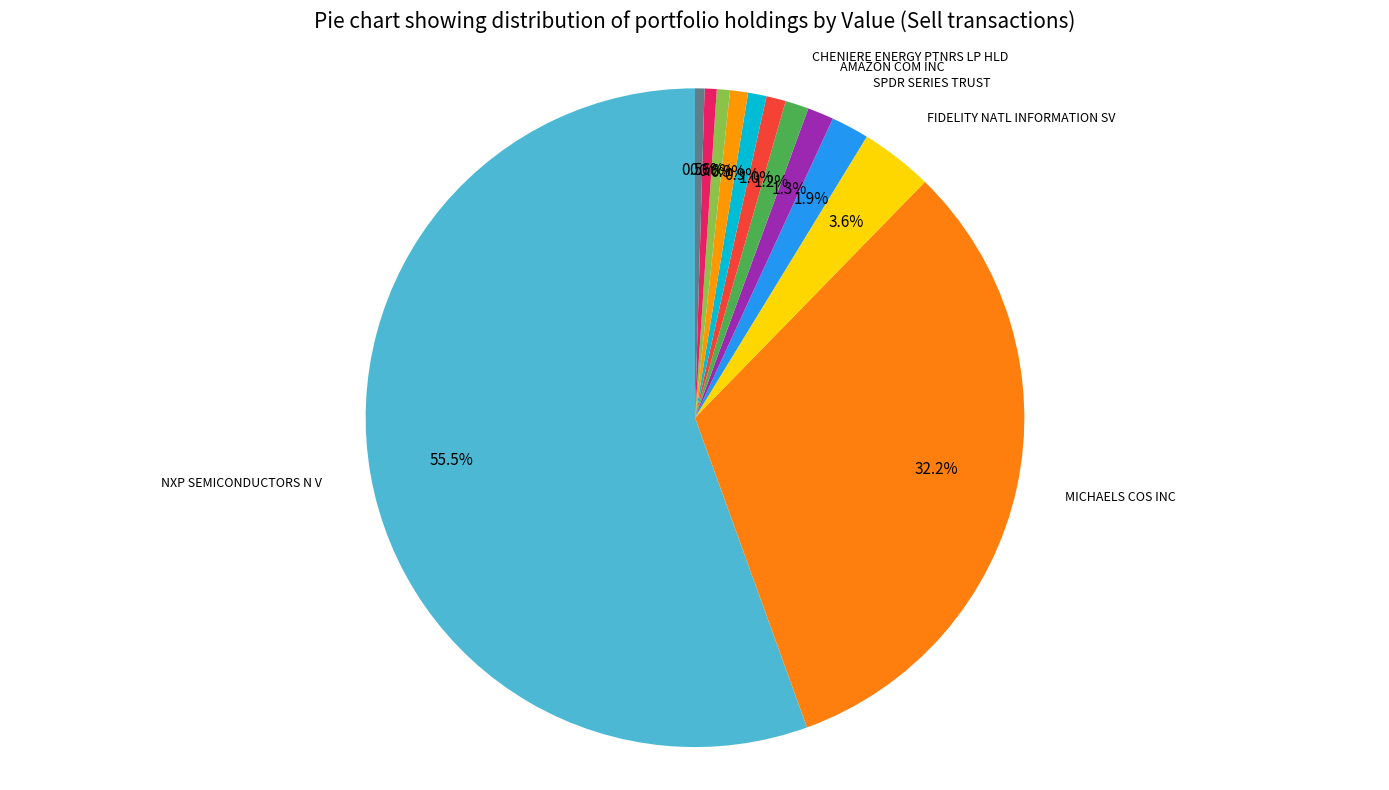

Which category has the smallest portion of the pie?

VISA INC